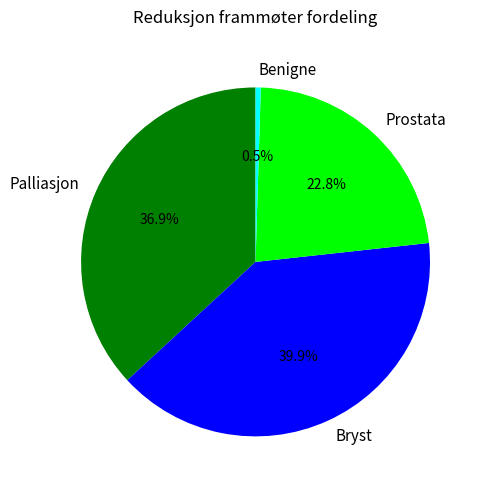

Do Palliasjon and Benigne together represent more than half of the pie?

No